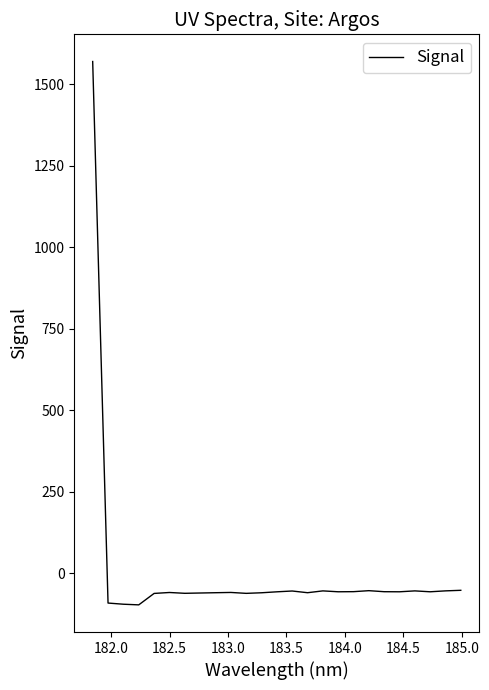

How many values are below -56?

17